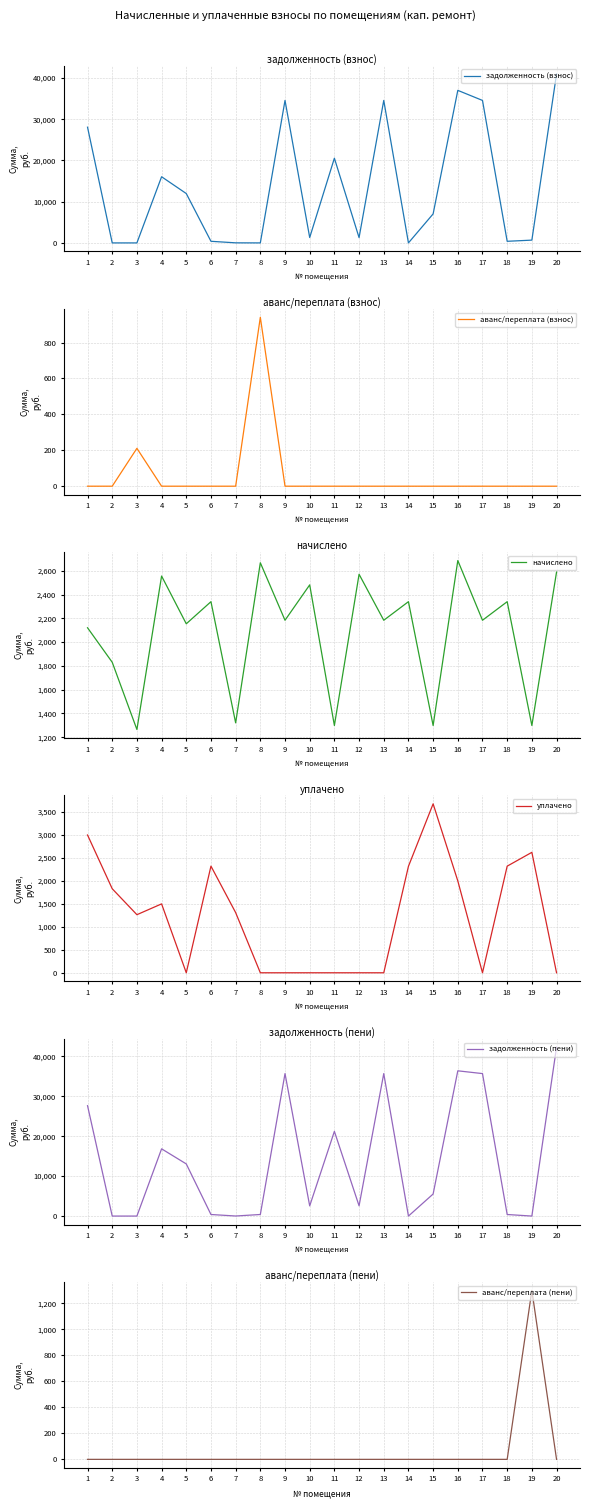

Between 4 and 20, which is larger?

20